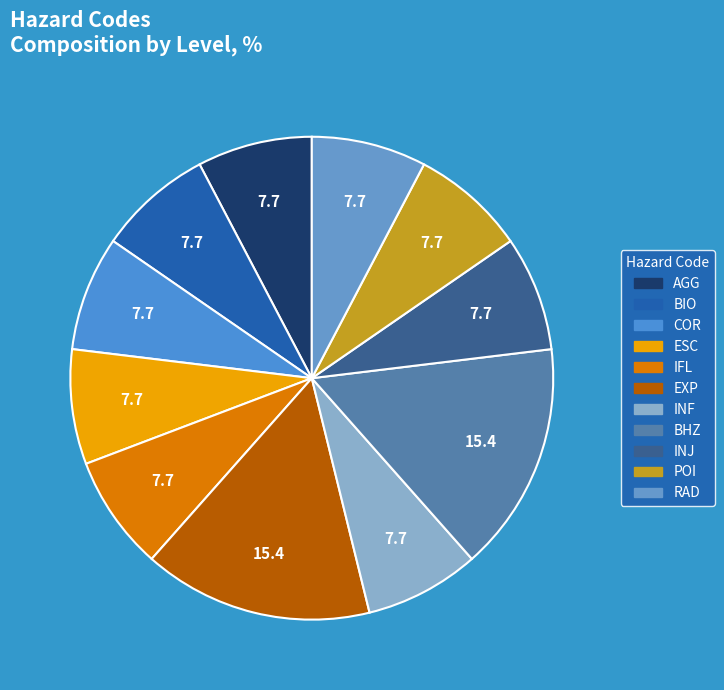

Approximately how many times larger is the value at EXP compared to INF?

2.0